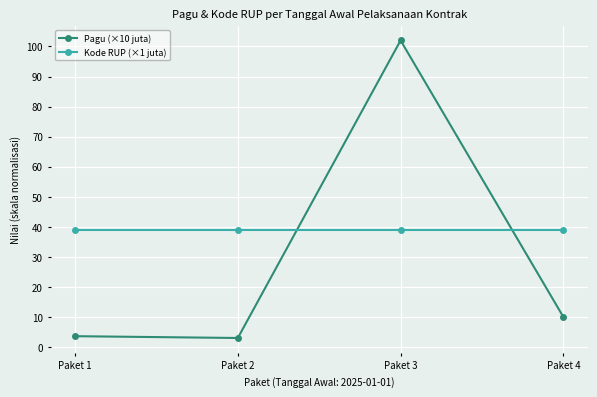

Does the chart display data point markers on the line(s)?

Yes